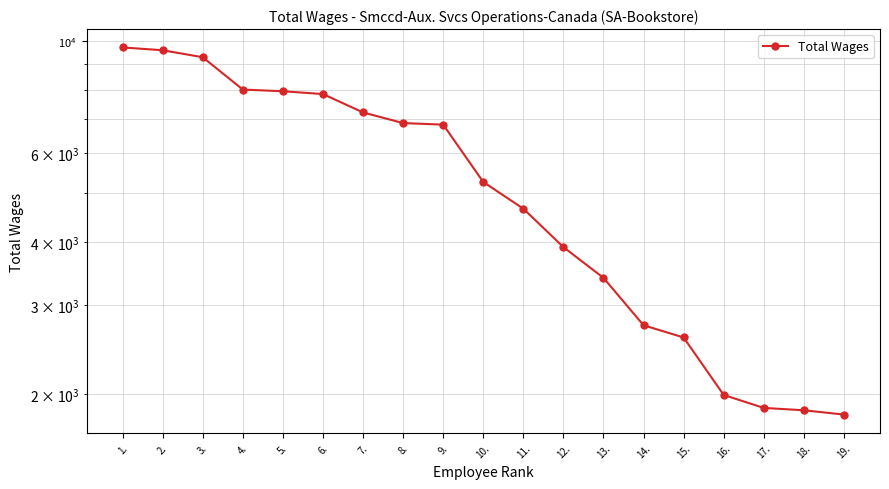

What is the minimum value shown in the chart?

1820